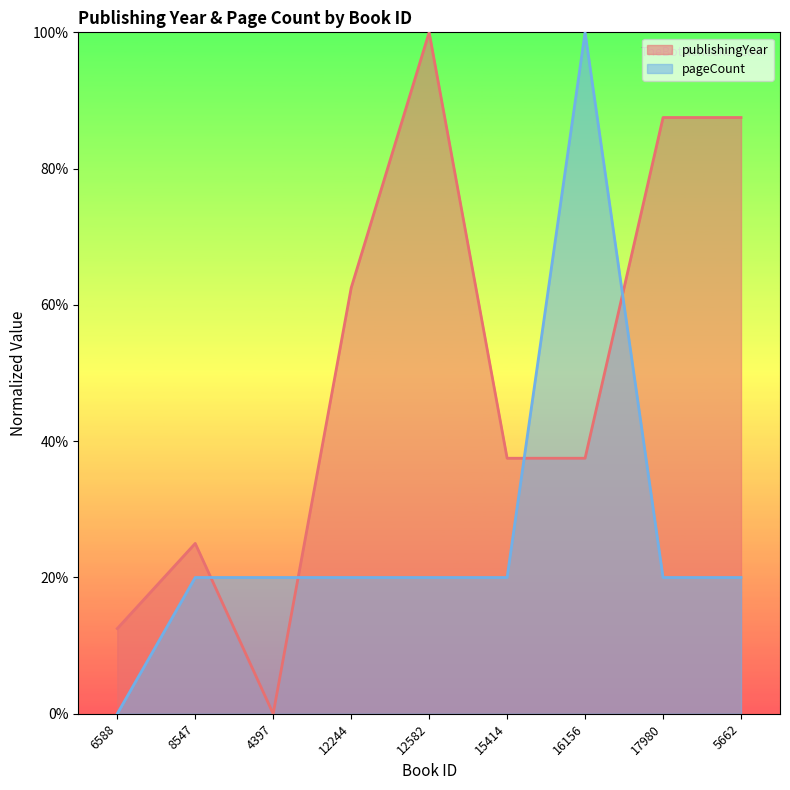

Which category has the highest value across all series?

12582